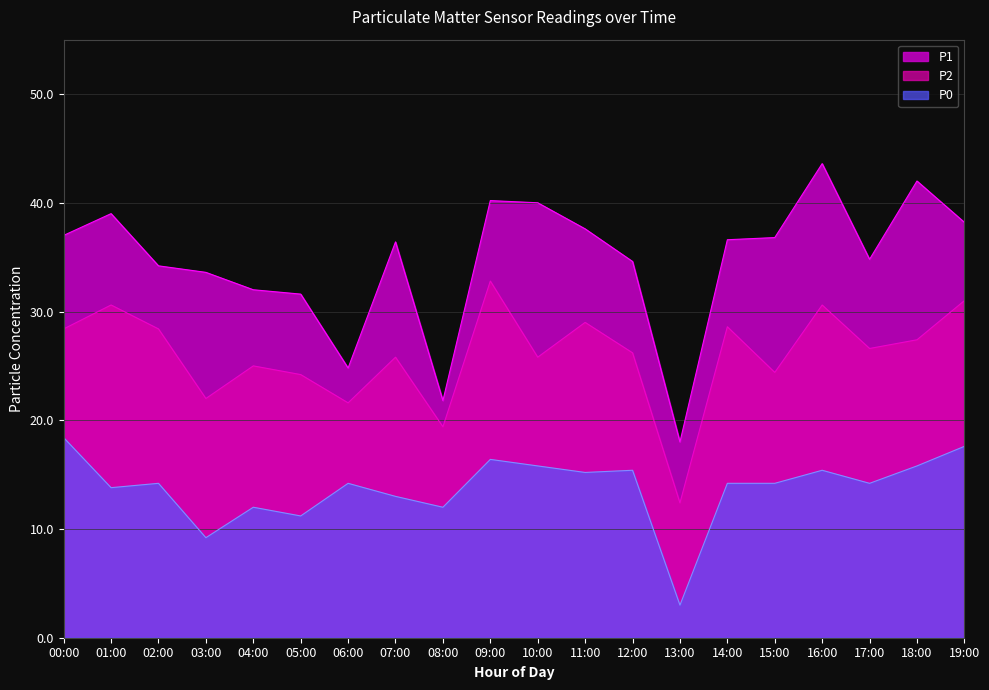

Which series has the largest total across all categories?

P1